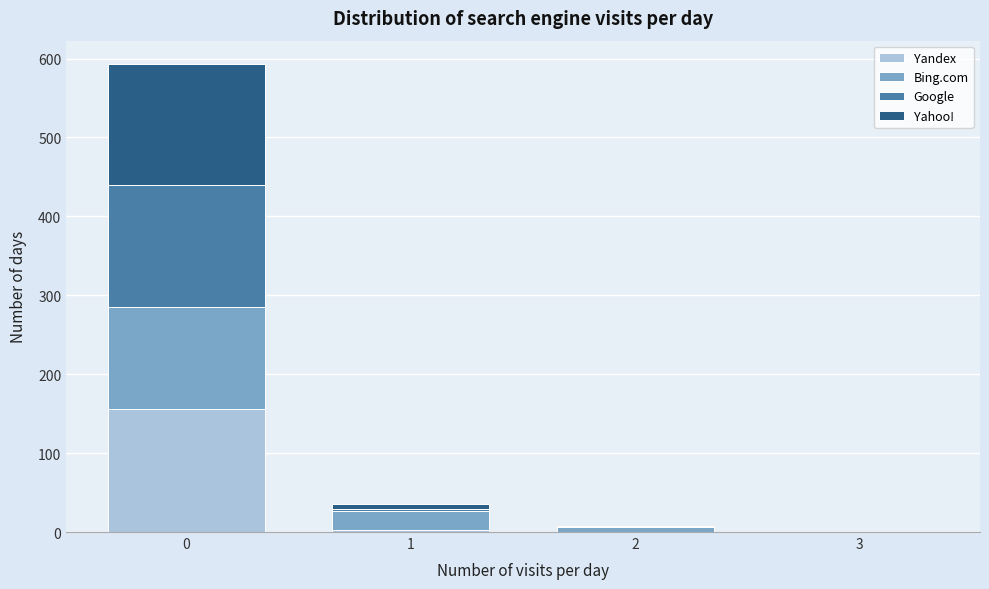

Reading left to right, transcribe this chart: for each stacked bar, give the range it covers on the x-axis and its total height. The values are not printed on the chart, so give them approximately, as read against the axis.

-0.5 to 0.5: 590
0.5 to 1.5: 40
1.5 to 2.5: under 10
2.5 to 3.5: 0